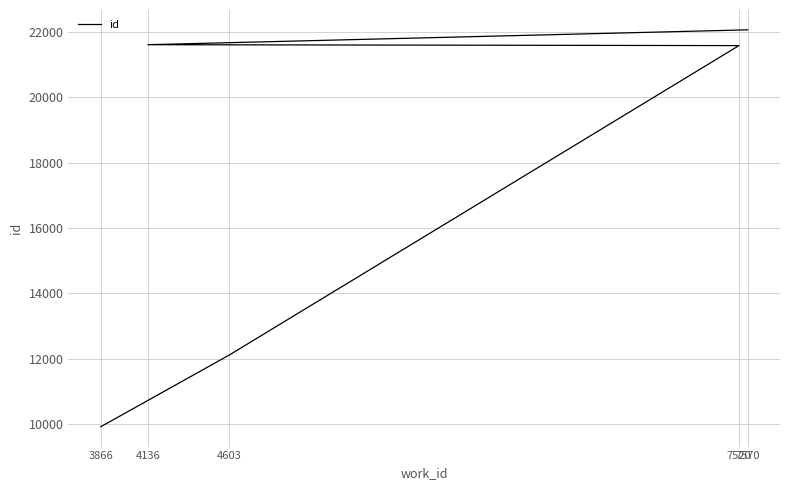

What is the average value?

17457